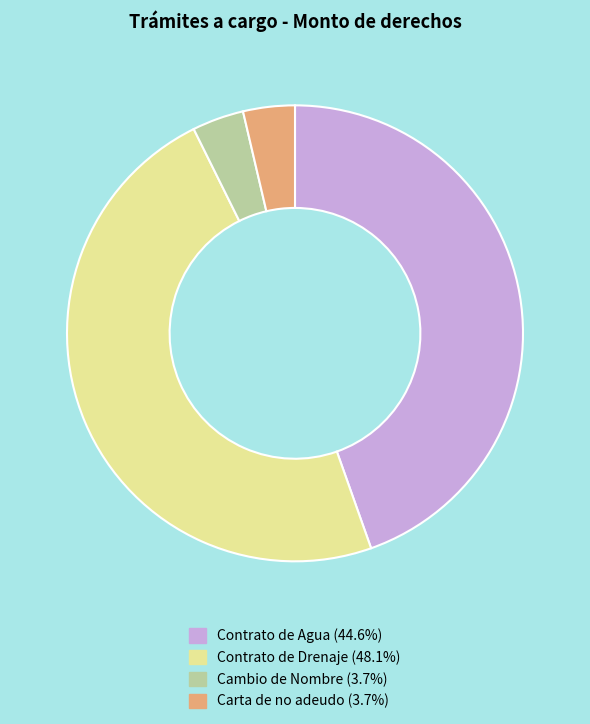

Is the sum of Cambio de Nombre and Contrato de Drenaje greater than half?

Yes